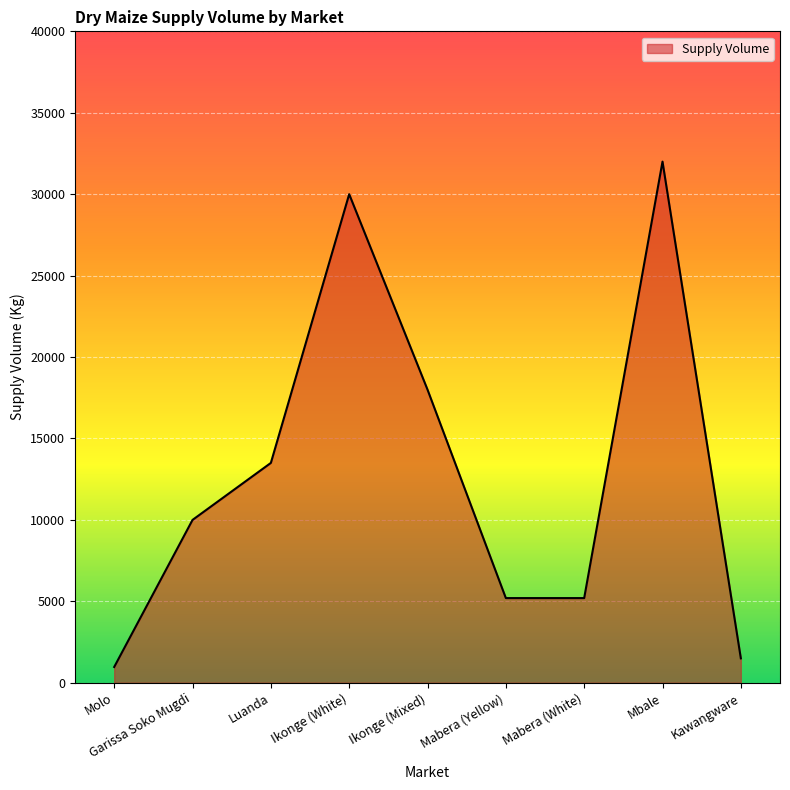

What is the difference between the maximum and minimum values?

31030